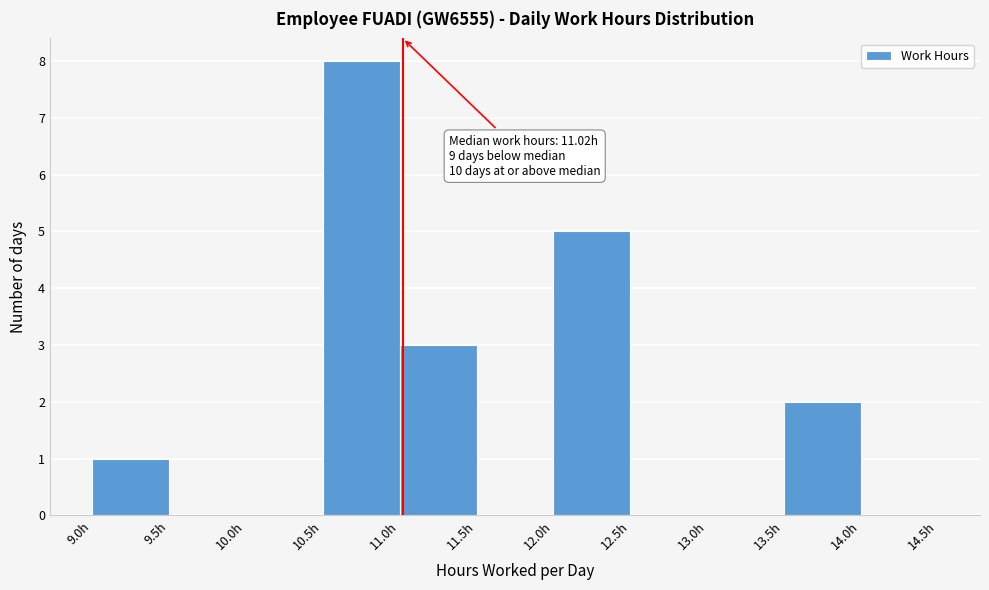

Over which range of the x-axis is the bar tallest?

10.5 to 11.0